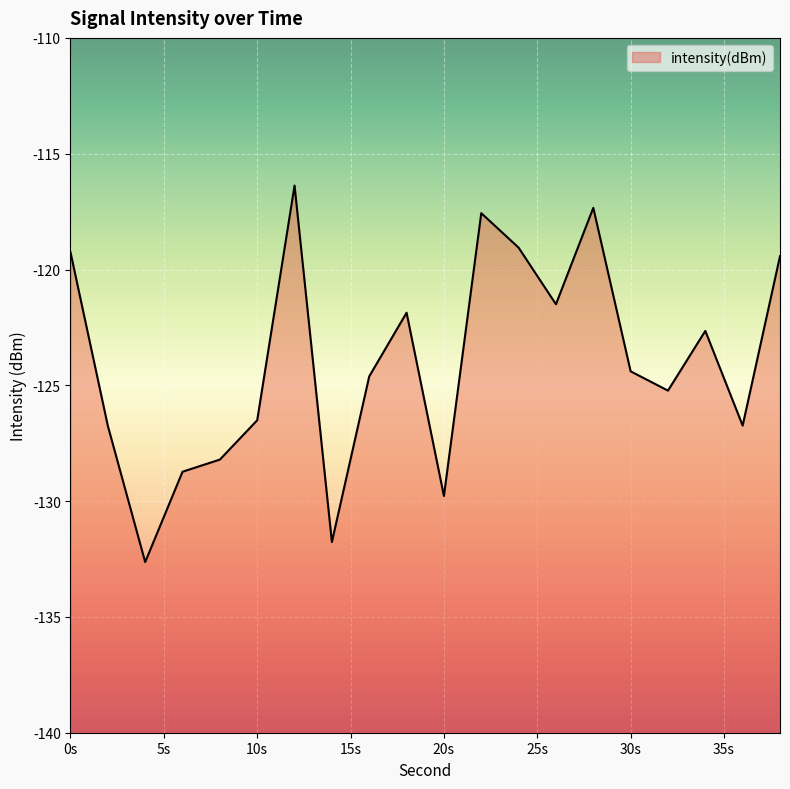

Read the value at 22.

-117.6